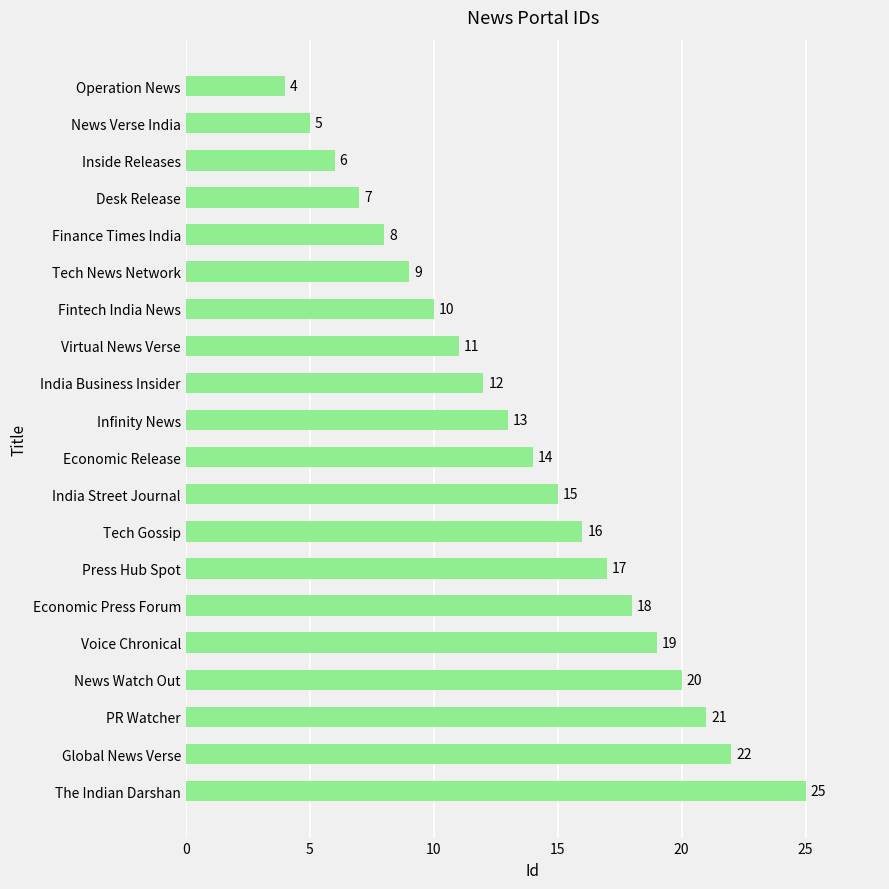

Count the number of data series in this chart.

1